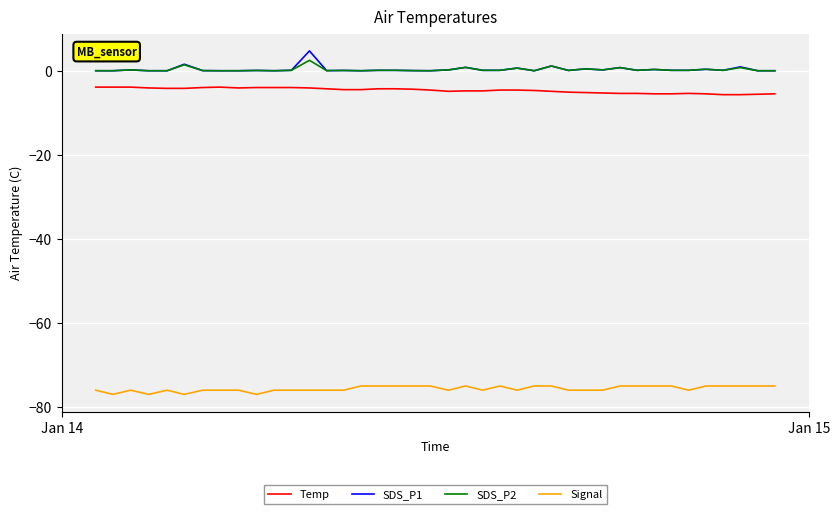

Which series has the largest range (max minus min)?

SDS_P1